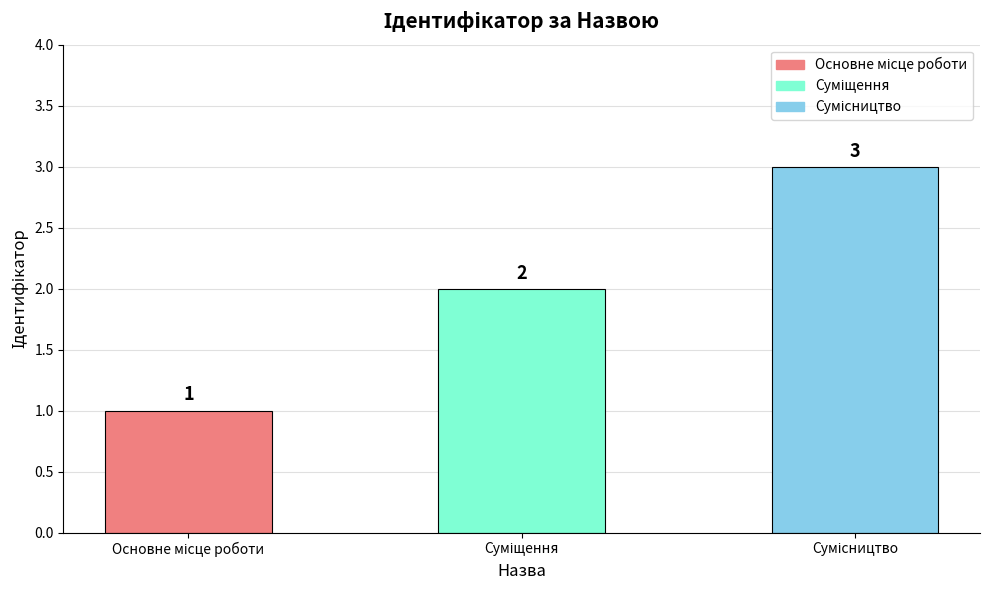

How many values are between 1 and 3?

3